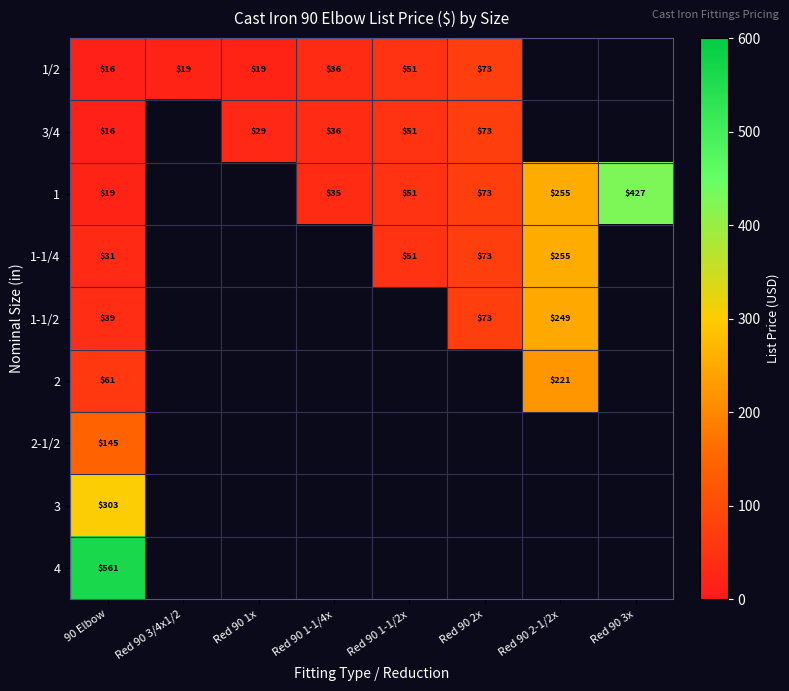

Between Red 90 1-1/4x and Red 90 2x, which is larger?

Red 90 2x